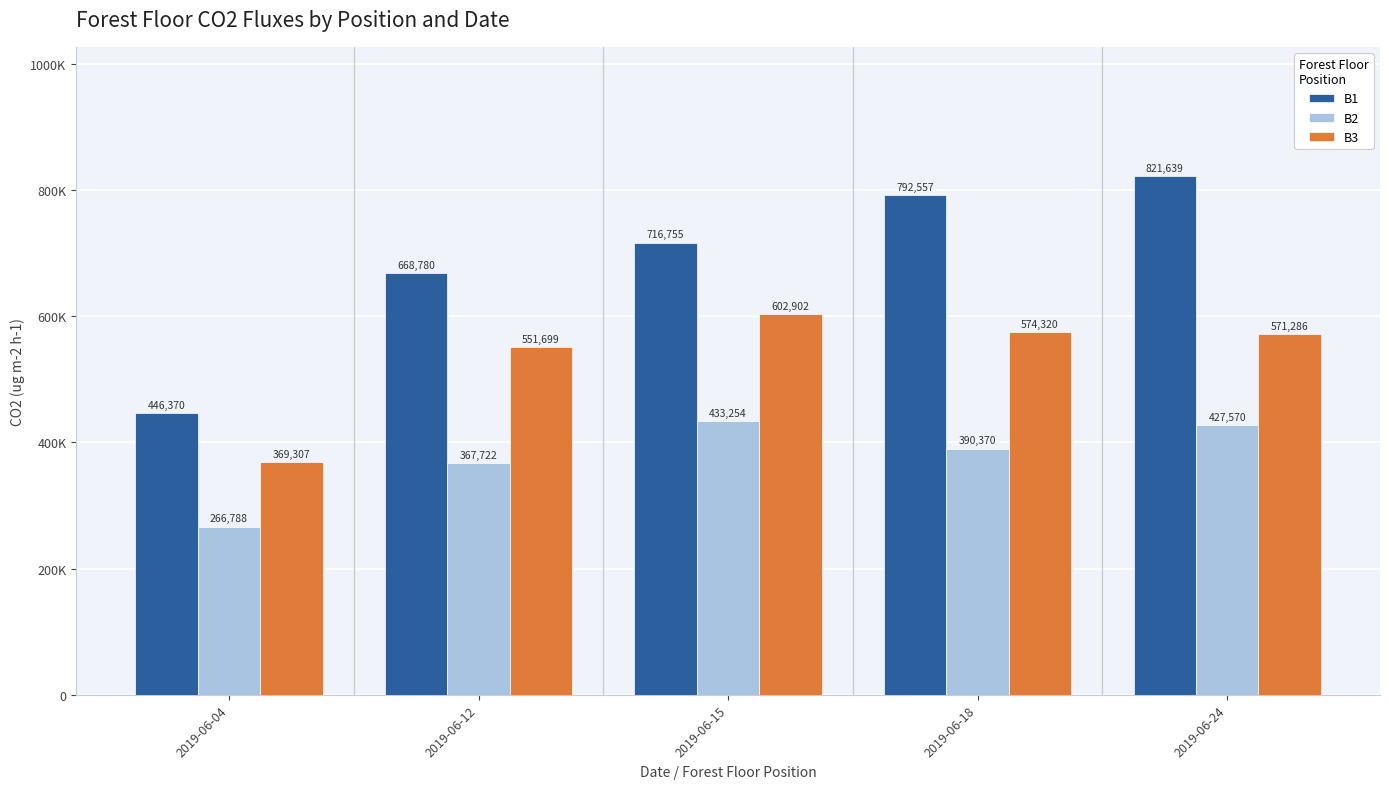

Reading right to left, list all the values displayed in this chart.

B1: 2019-06-24=821639	2019-06-18=792557	2019-06-15=716755	2019-06-12=668780	2019-06-04=446370
B2: 2019-06-24=427570	2019-06-18=390370	2019-06-15=433254	2019-06-12=367722	2019-06-04=266788
B3: 2019-06-24=571286	2019-06-18=574320	2019-06-15=602902	2019-06-12=551699	2019-06-04=369307